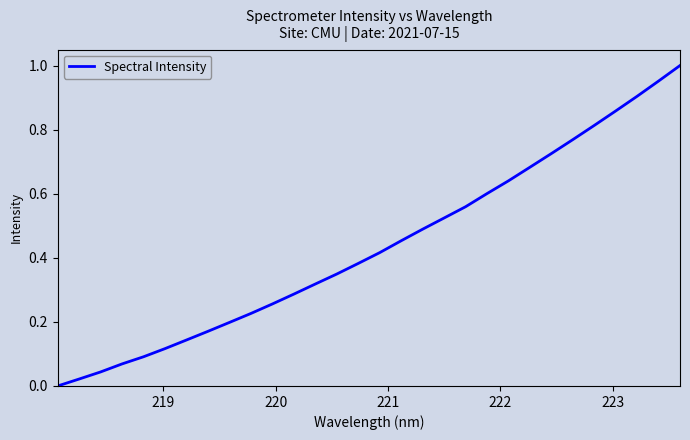

Does the chart display data point markers on the line(s)?

No